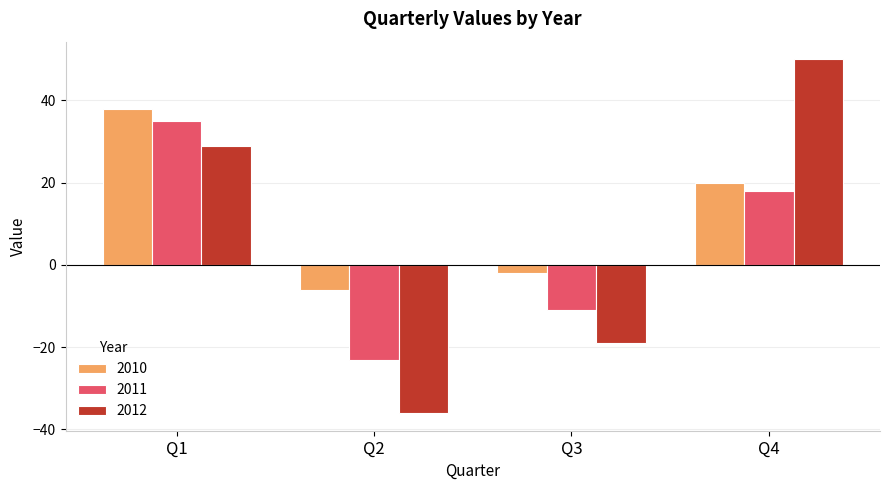

Where is 2010 nearest to the value 16?

Q4